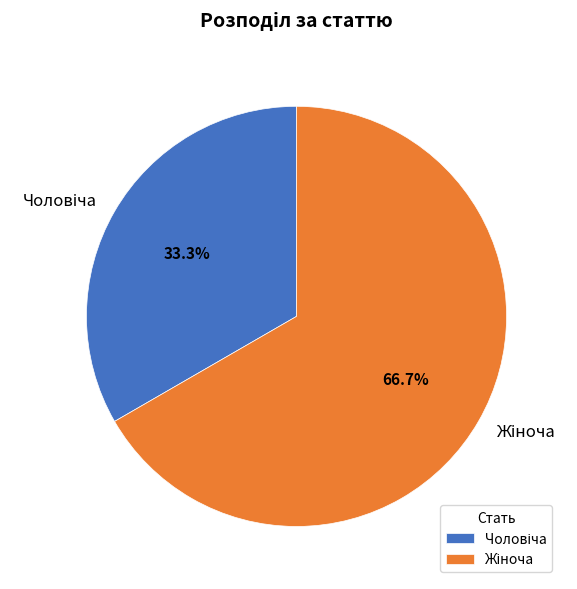

How many slices are in this pie chart?

2